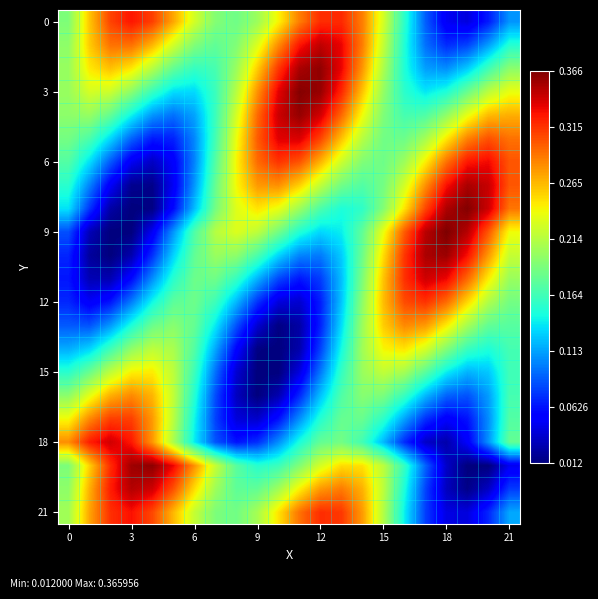

Which series has the largest range (max minus min)?

9